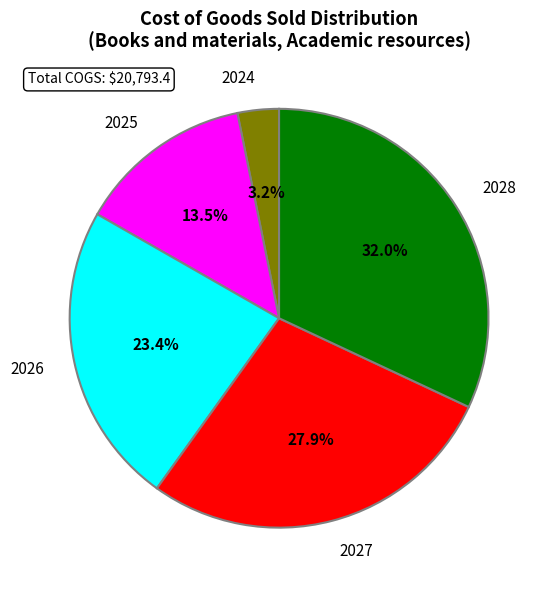

What is the largest slice in the pie chart?

2028